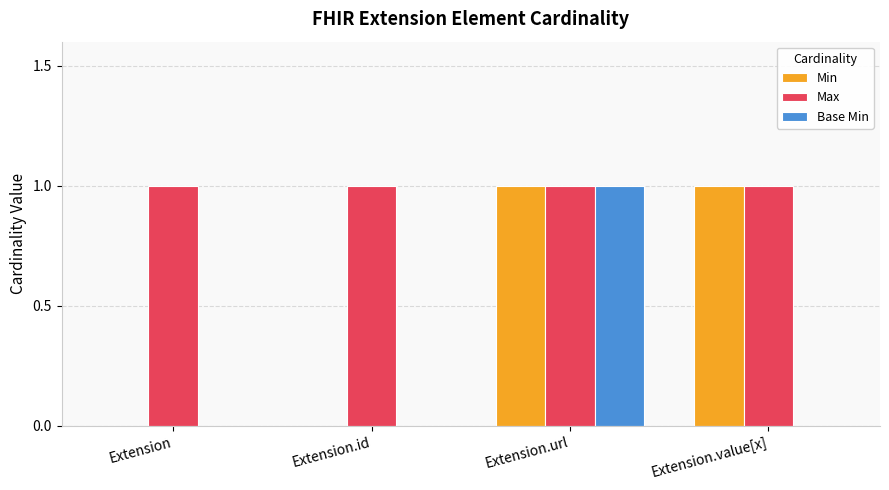

Between Extension.url and Extension.value[x], which series saw the biggest shift?

Base Min